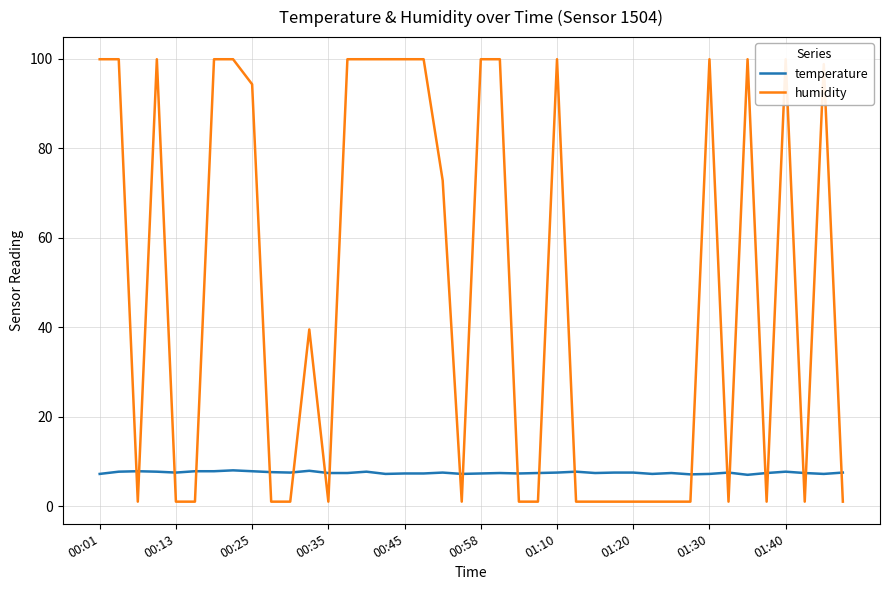

Reading left to right, transcribe all the data shown in this chart.

temperature: 7.2	7.7	7.8	7.7	7.5	7.8	7.8	8.0	7.8	7.6	7.5	7.9	7.4	7.4	7.7	7.2	7.3	7.3	7.5	7.2	7.3	7.4	7.3	7.4	7.5	7.7	7.4	7.5	7.5	7.2	7.4	7.1	7.2	7.5	7.0	7.4	7.7	7.4	7.2	7.5
humidity: 99.9	99.9	1.0	99.9	1.0	1.0	99.9	99.9	94.3	1.0	1.0	39.5	1.0	99.9	99.9	99.9	99.9	99.9	72.8	1.0	99.9	99.9	1.0	1.0	99.9	1.0	1.0	1.0	1.0	1.0	1.0	1.0	99.9	1.0	99.9	1.0	99.9	1.0	98.8	1.0